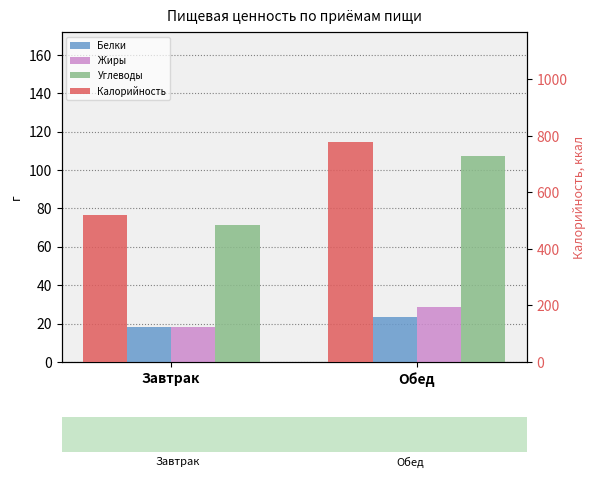

What is the spread (max minus min) of values at Обед?

755.6